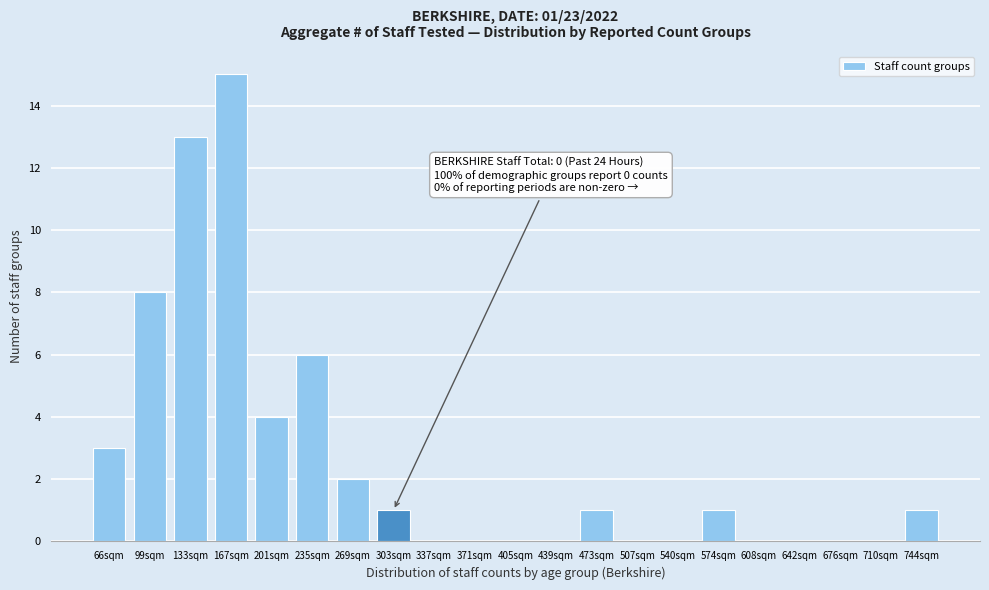

Reading left to right, extract all data points from this chart.

66sqm=3	99sqm=8	133sqm=13	167sqm=15	201sqm=4	235sqm=6	269sqm=2	303sqm=1	337sqm=0	371sqm=0	405sqm=0	439sqm=0	473sqm=1	507sqm=0	540sqm=0	574sqm=1	608sqm=0	642sqm=0	676sqm=0	710sqm=0	744sqm=1